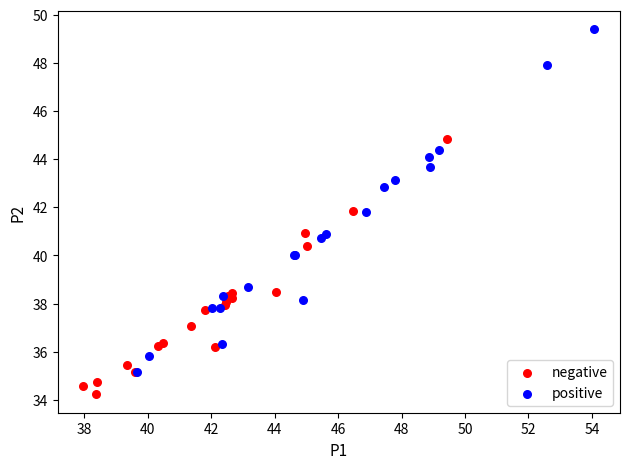

Which series reaches the minimum Y coordinate?

negative